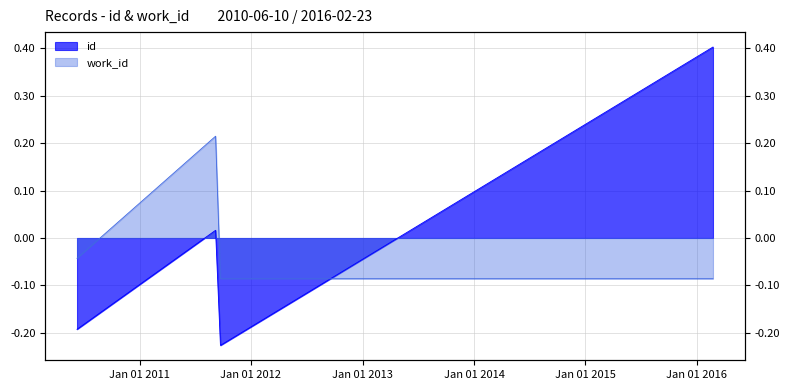

Which series ends up on top after the final intersection of work_id and id?

id